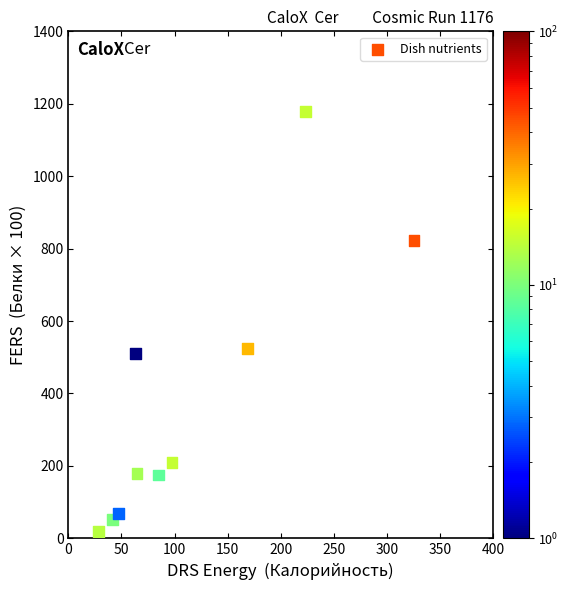

What Y value in the scatter plot is closest to 589?

525.0